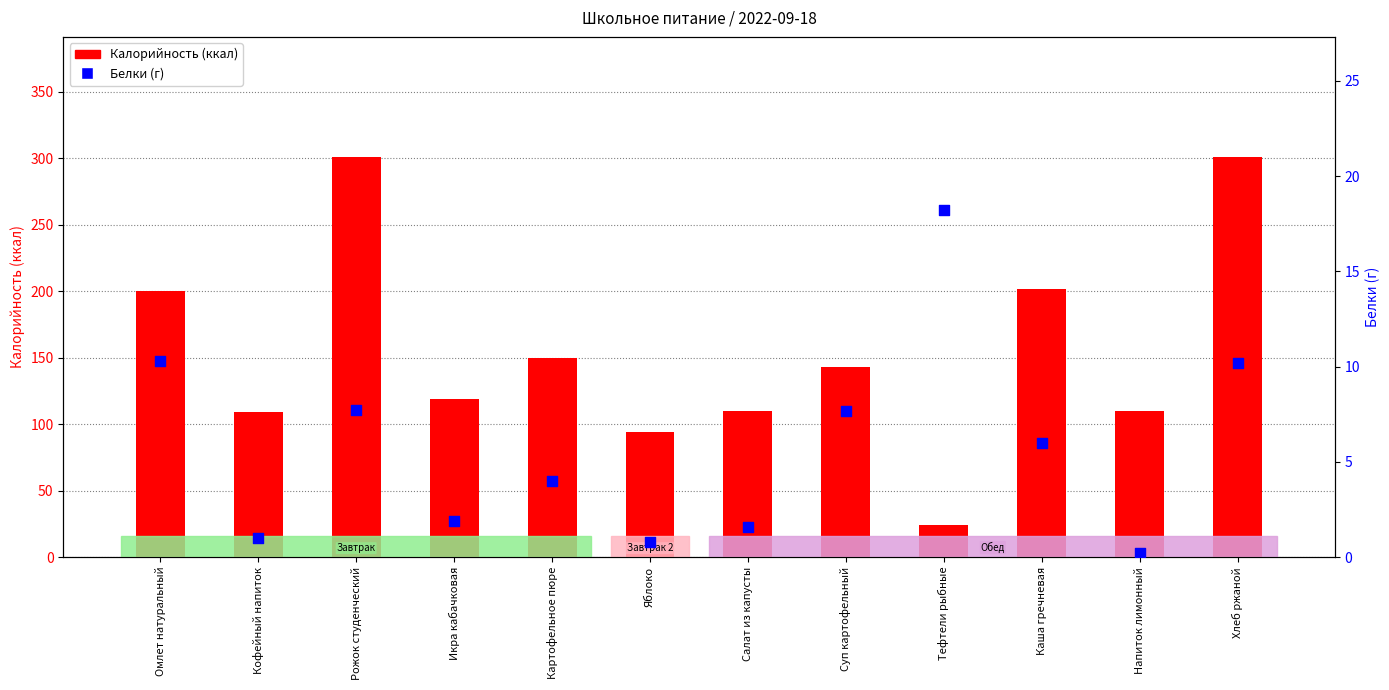

Which series reaches the maximum Y coordinate?

Калорийность